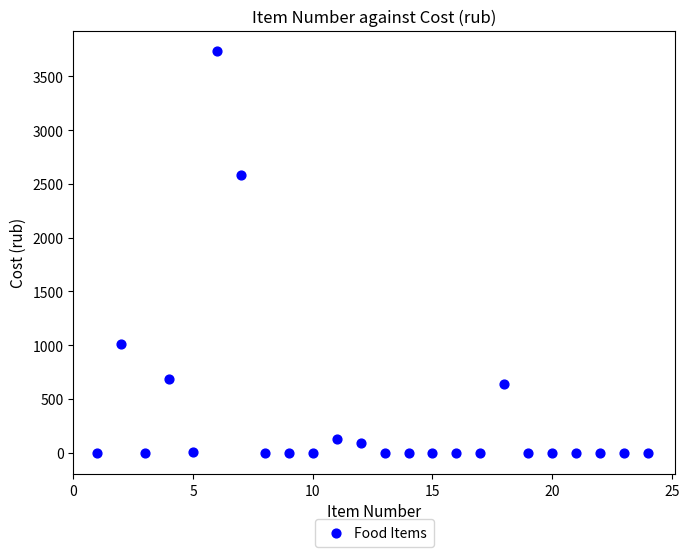

What Y value in the scatter plot is closest to 1869?

2586.2